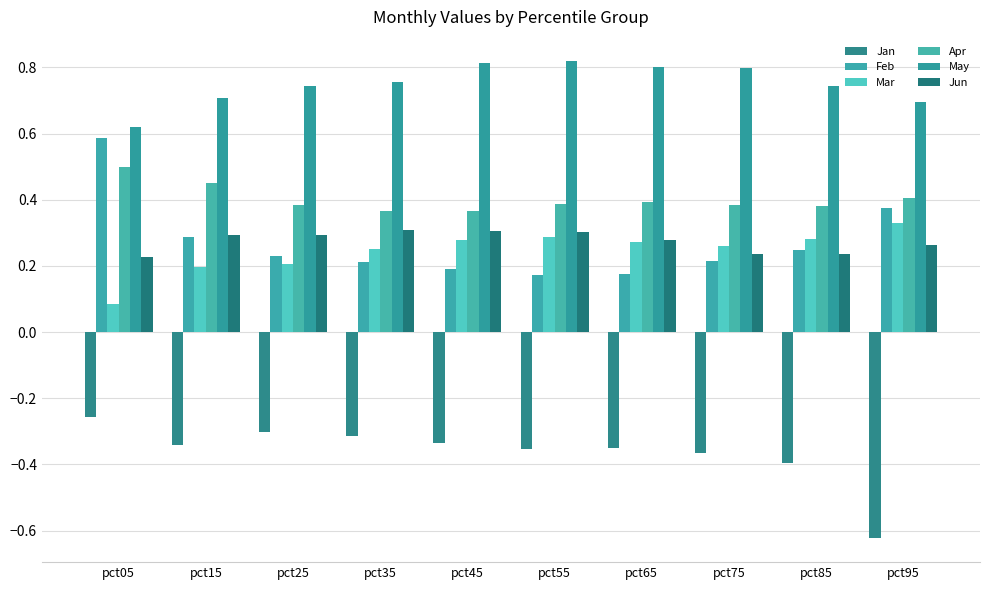

What is the total value across all series at pct75?

1.5